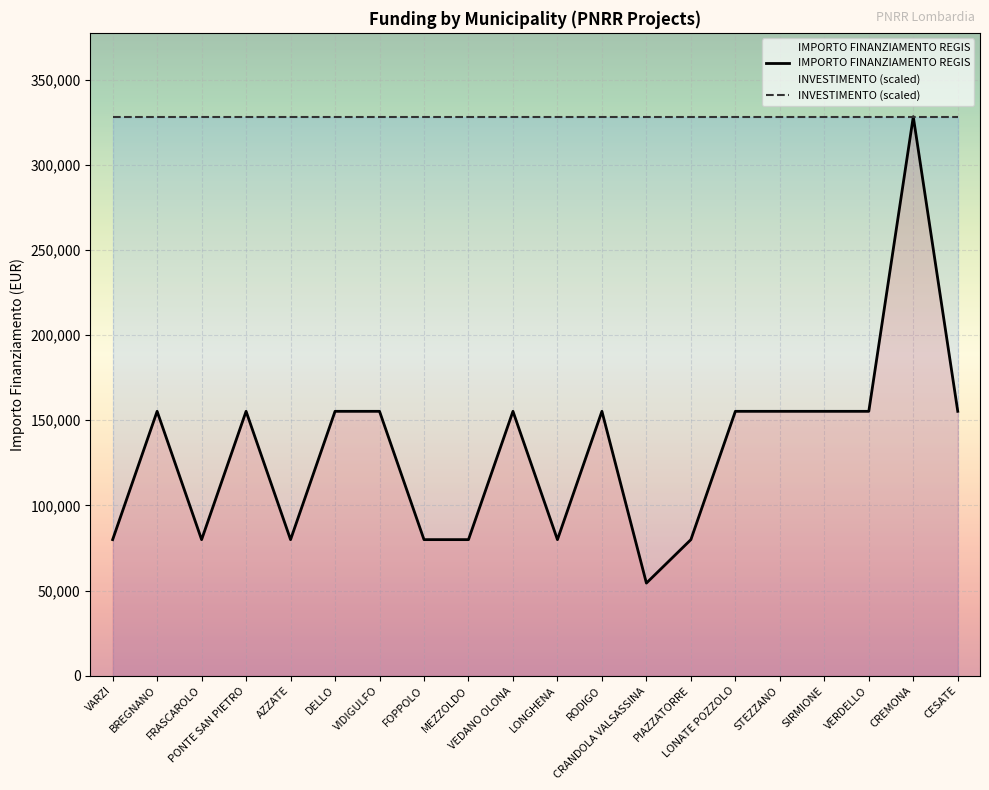

The value of IMPORTO FINANZIAMENTO REGIS at BREGNANO is 209503. True or false?

False